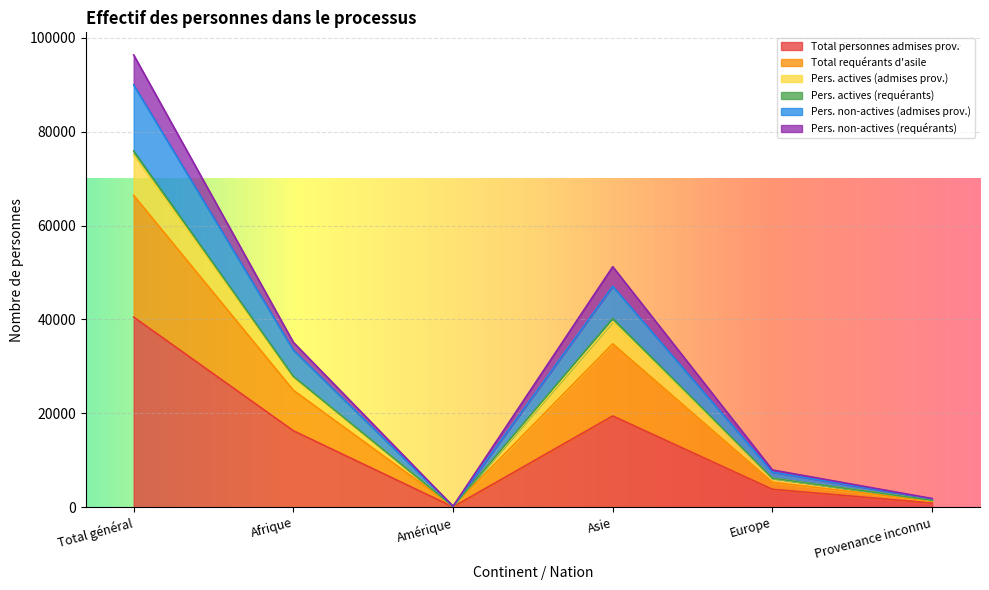

True or false: Pers. actives (admises prov.) and Pers. non-actives (admises prov.) intersect in this chart.

False